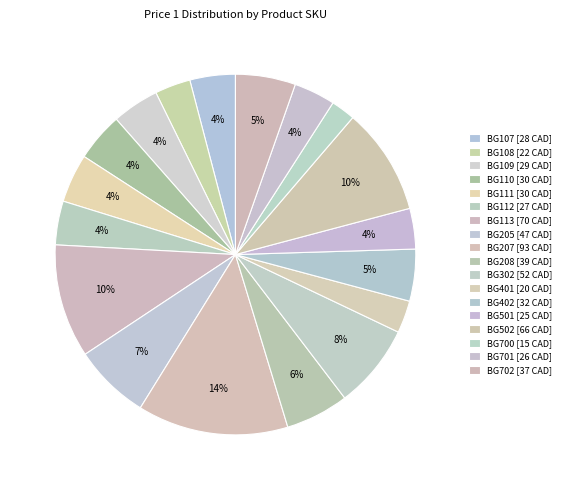

Which category has the biggest portion of the pie?

BG207